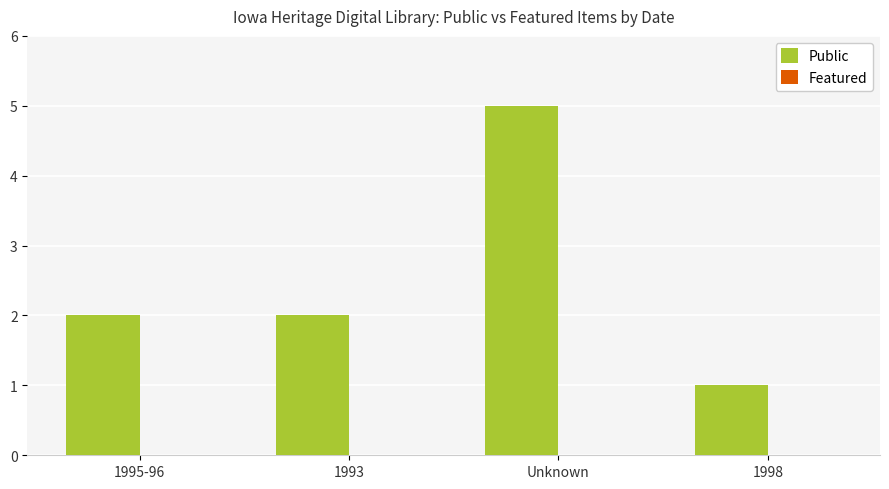

What is the difference between the maximum and minimum values?

4